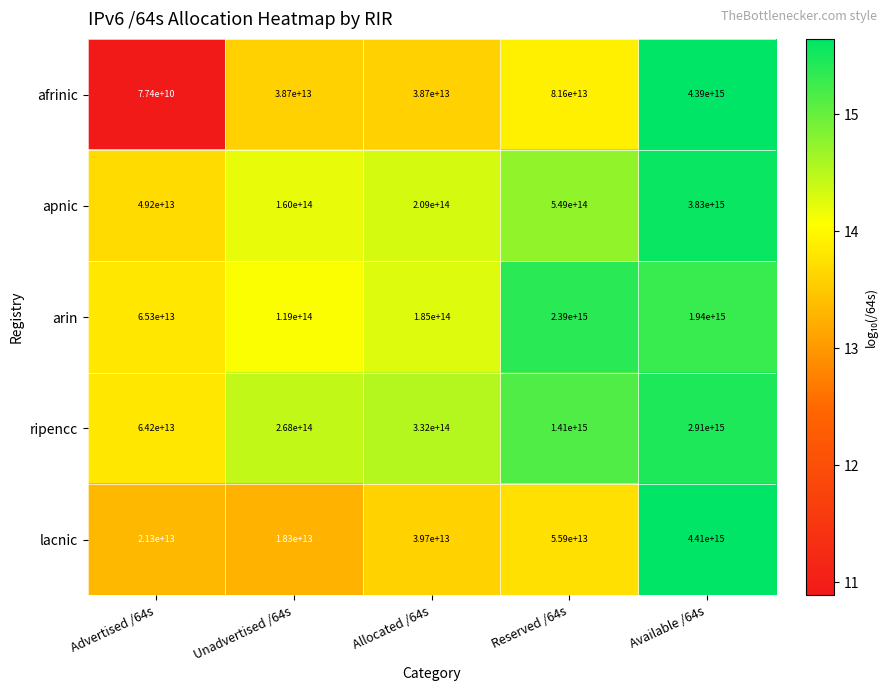

Which series changed the most between Unadvertised /64s and Available /64s?

lacnic